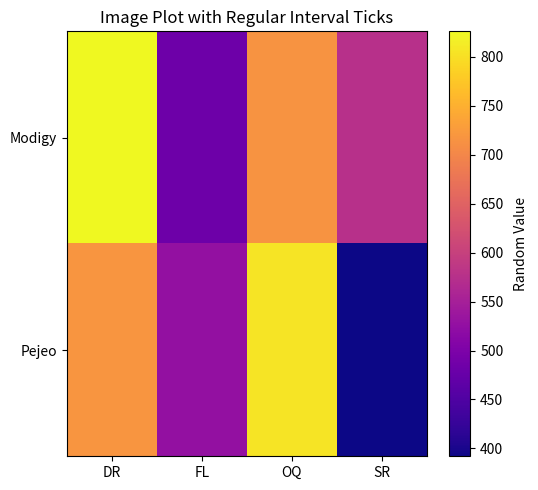

Which category has the lowest value across all series?

SR